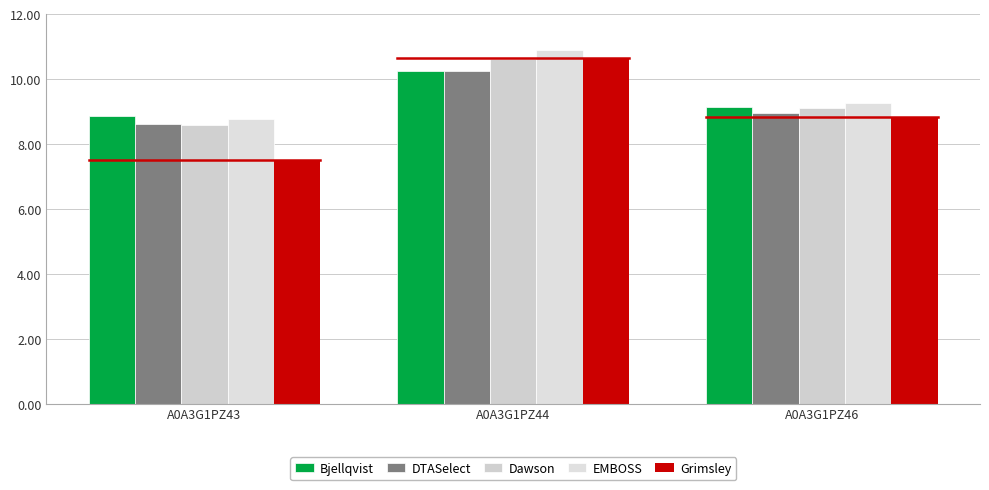

Which has a higher value, A0A3G1PZ43 or A0A3G1PZ44?

A0A3G1PZ44